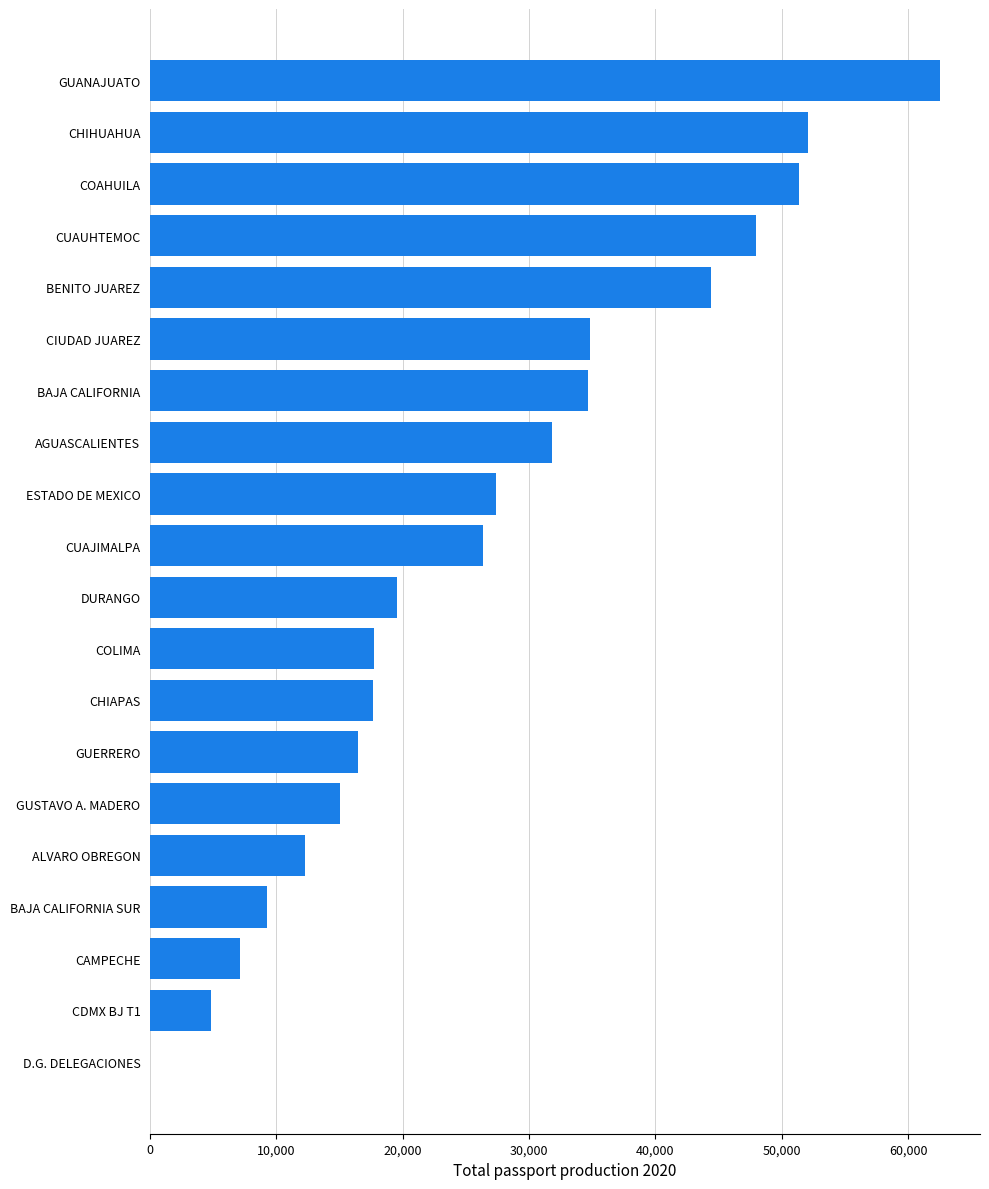

At which label is the value closest to 31282?

AGUASCALIENTES